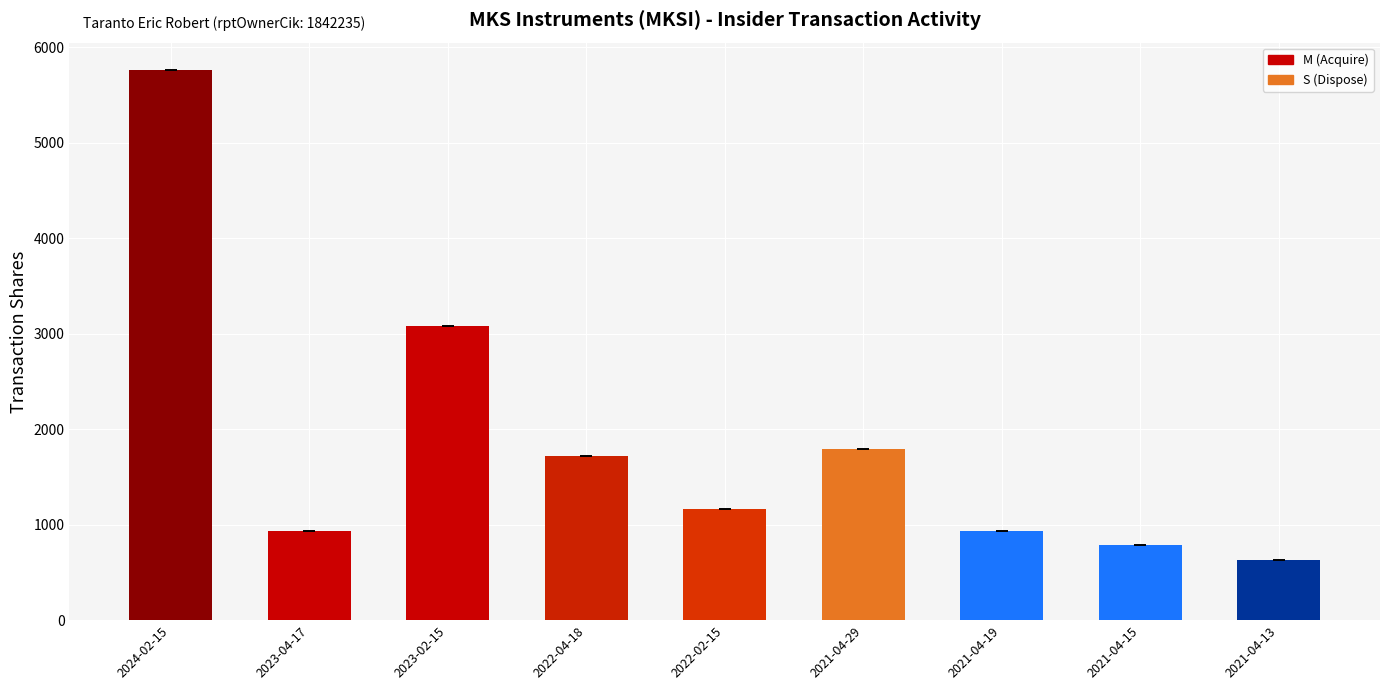

What is the sum of all values?

16798